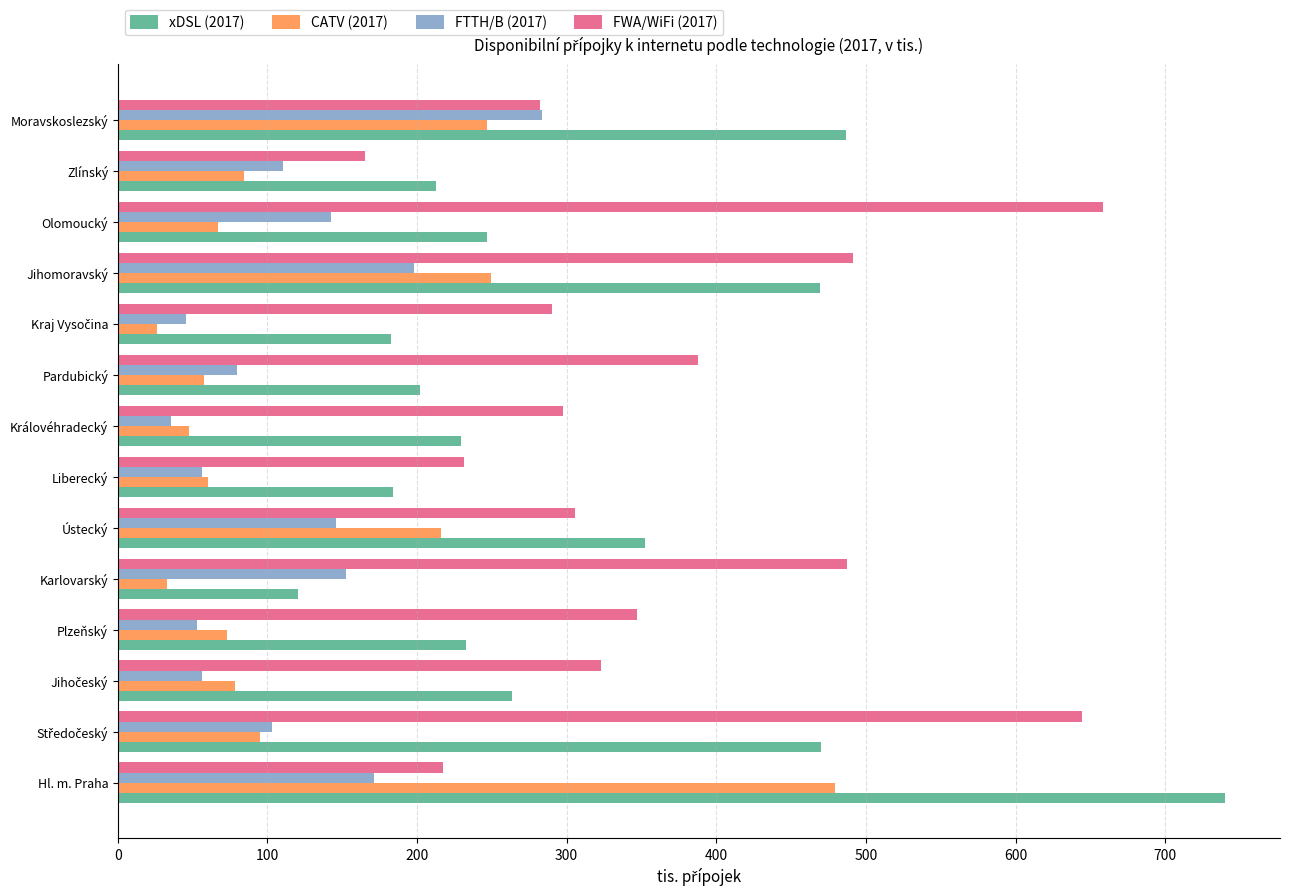

Which series has the largest range (max minus min)?

xDSL (2017)